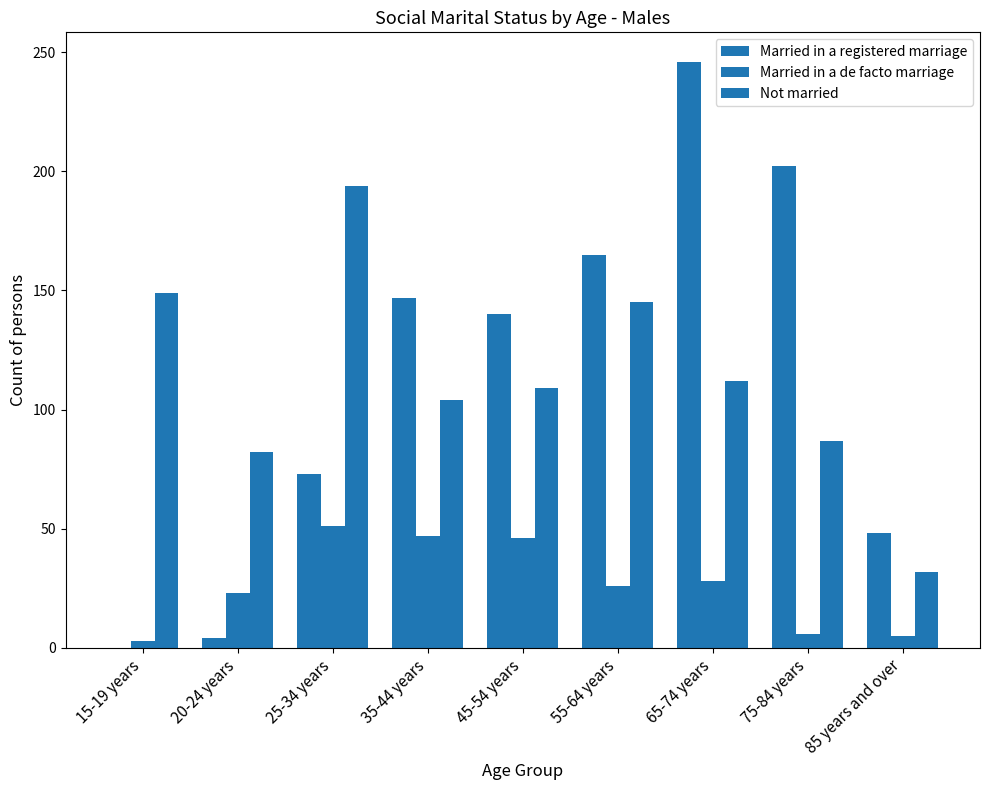

Are the bars horizontal?

No